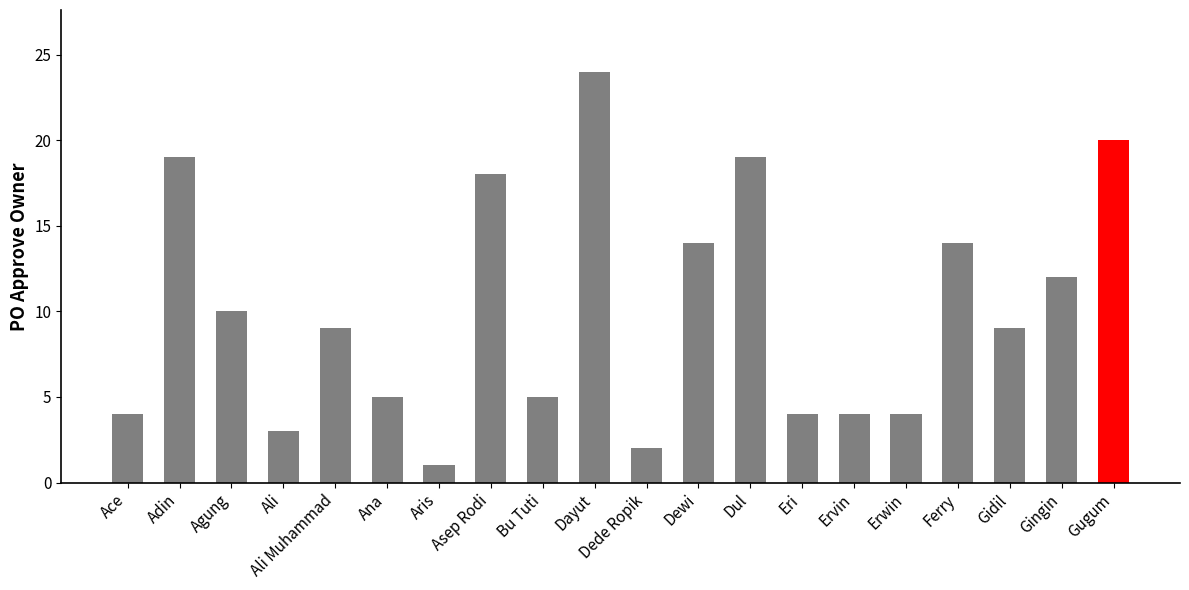

Is it true that the value at Gingin is 12?

True